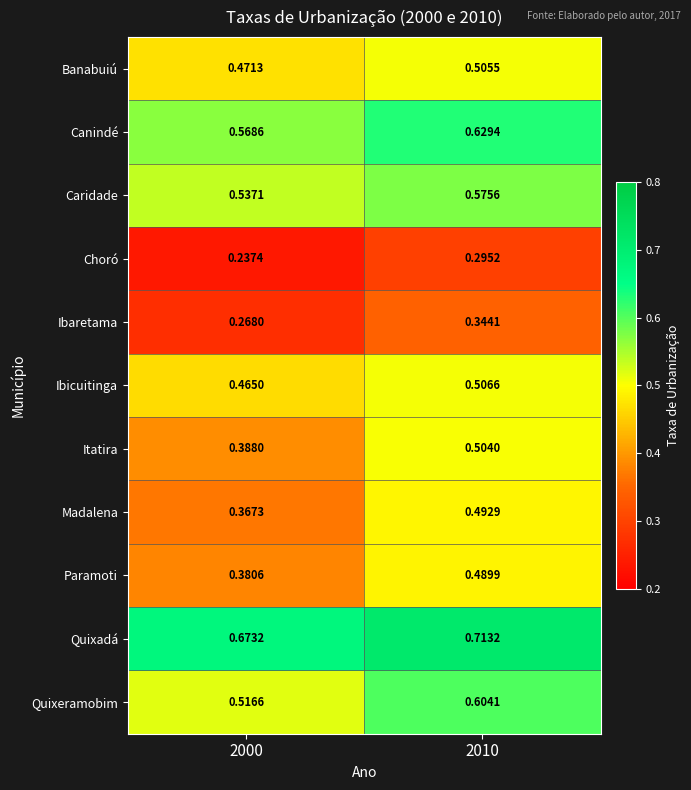

Which series has the widest spread of values?

Madalena